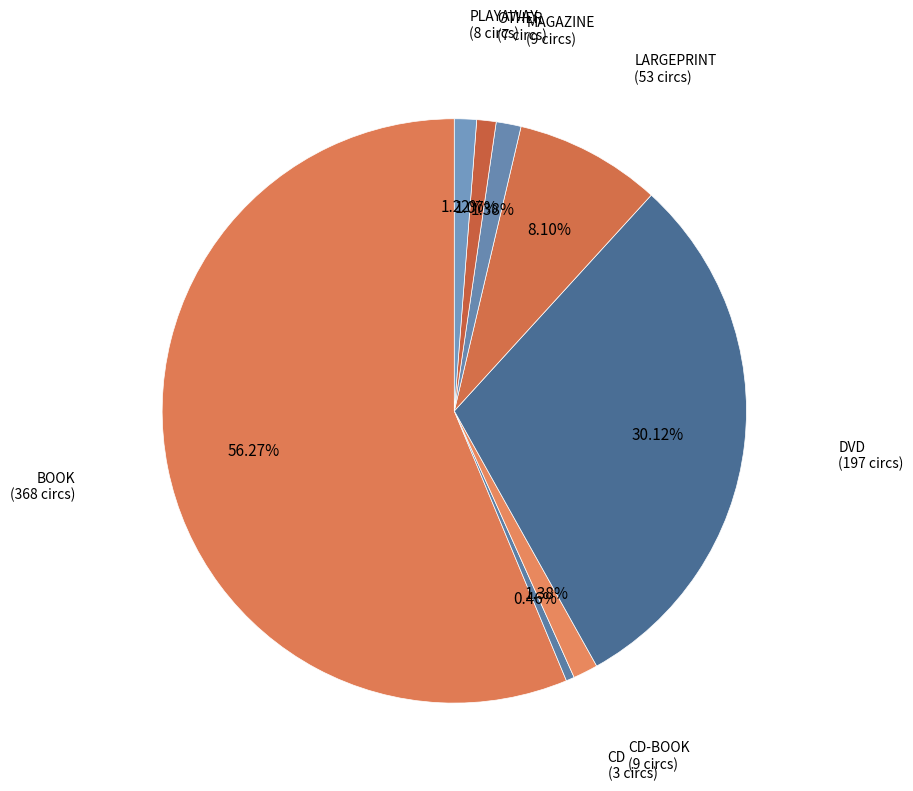

Combined, do OTHER and DVD account for over 50%?

No